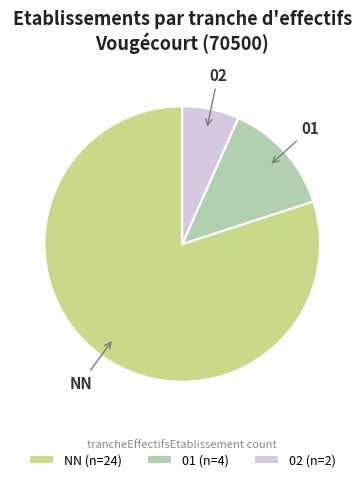

Which category has the biggest portion of the pie?

NN